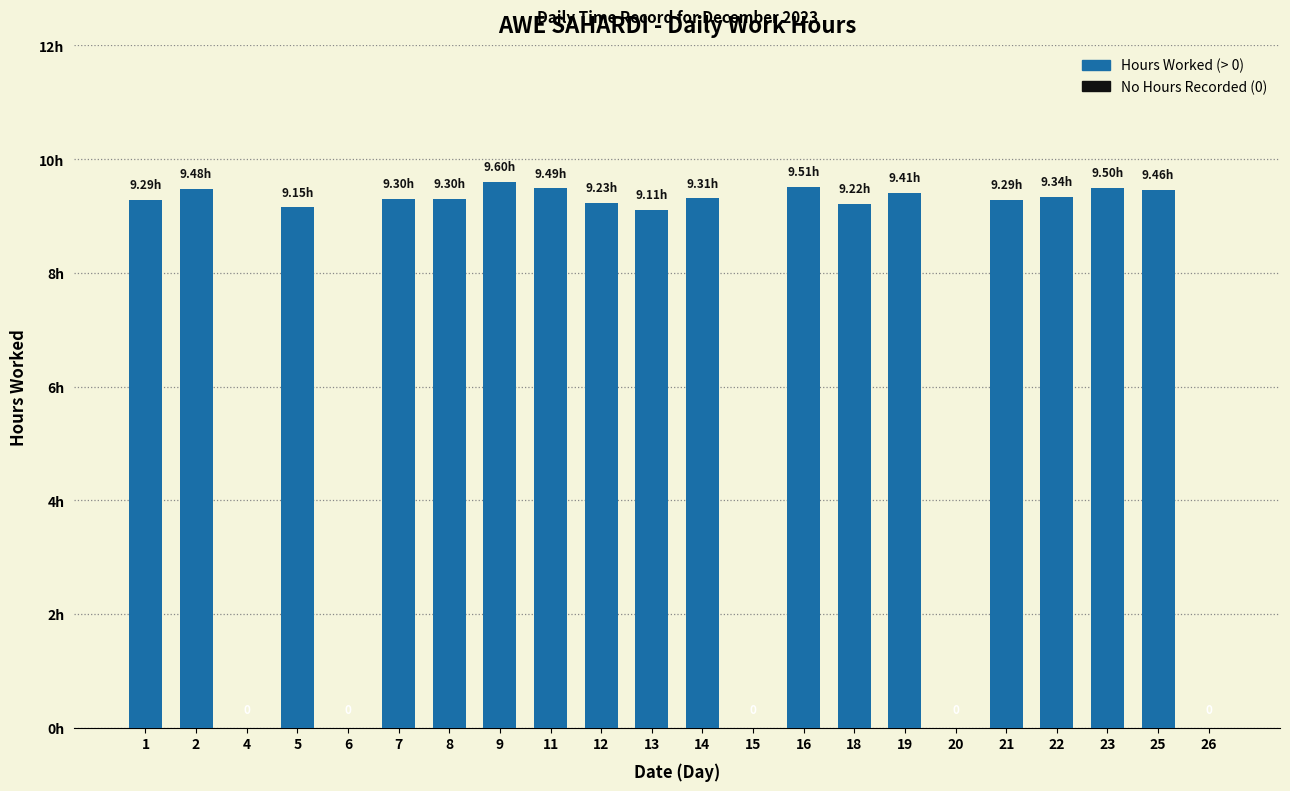

Approximately how many times larger is the value at 5 compared to 11?

1.0